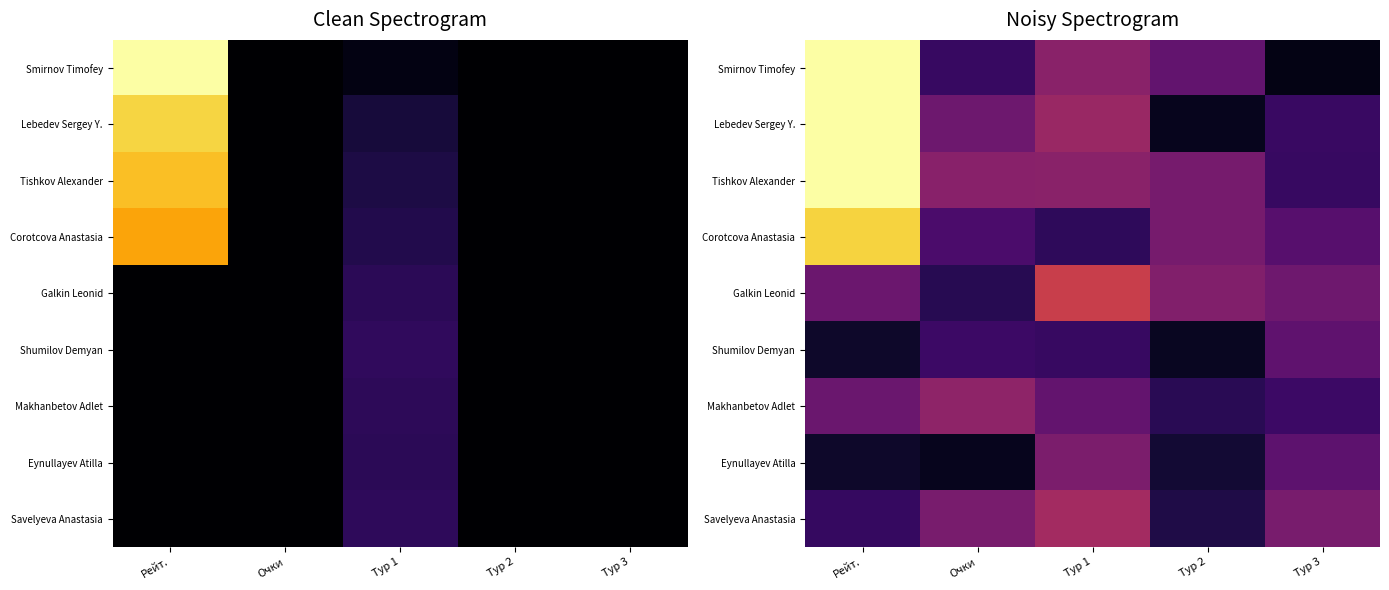

At which category is the sum across all series the highest?

Рейт.